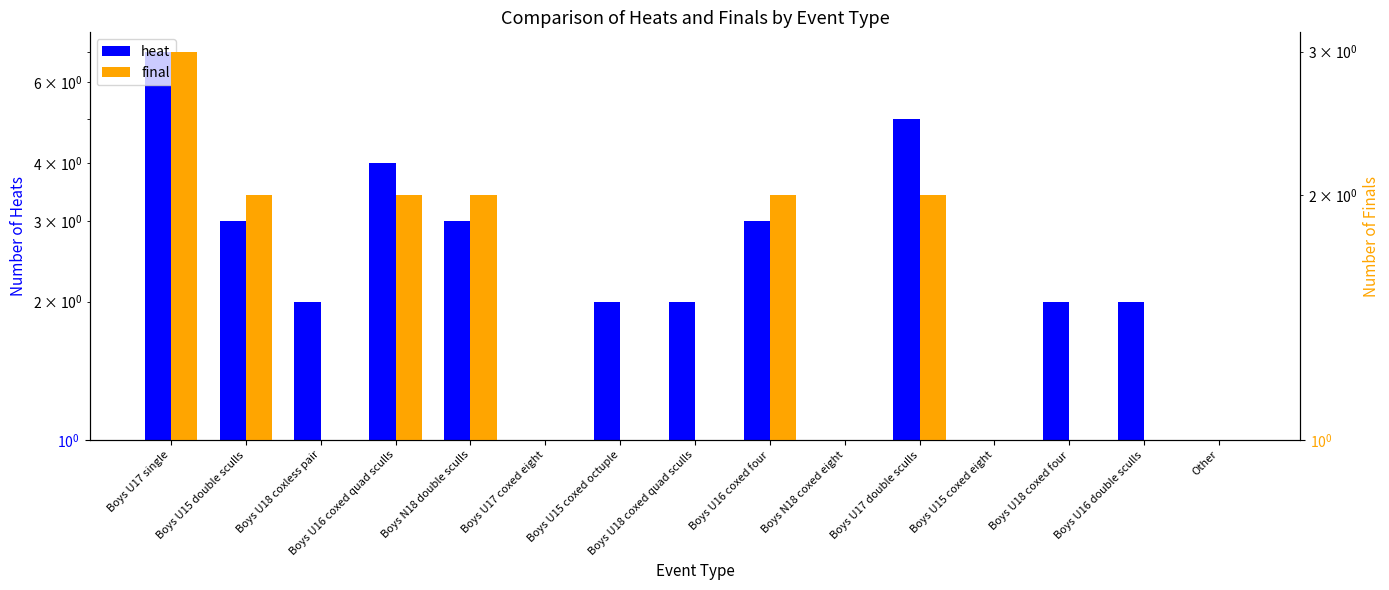

Reading right to left, extract all data points from this chart.

heat: Other=1	Boys U16 double sculls=2	Boys U18 coxed four=2	Boys U15 coxed eight=1	Boys U17 double sculls=5	Boys N18 coxed eight=1	Boys U16 coxed four=3	Boys U18 coxed quad sculls=2	Boys U15 coxed octuple=2	Boys U17 coxed eight=1	Boys N18 double sculls=3	Boys U16 coxed quad sculls=4	Boys U18 coxless pair=2	Boys U15 double sculls=3	Boys U17 single=7
final: Other=1	Boys U16 double sculls=1	Boys U18 coxed four=1	Boys U15 coxed eight=1	Boys U17 double sculls=2	Boys N18 coxed eight=1	Boys U16 coxed four=2	Boys U18 coxed quad sculls=1	Boys U15 coxed octuple=1	Boys U17 coxed eight=1	Boys N18 double sculls=2	Boys U16 coxed quad sculls=2	Boys U18 coxless pair=1	Boys U15 double sculls=2	Boys U17 single=3